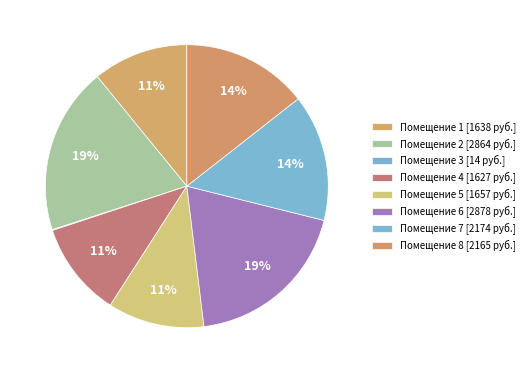

How many slices are in this pie chart?

8